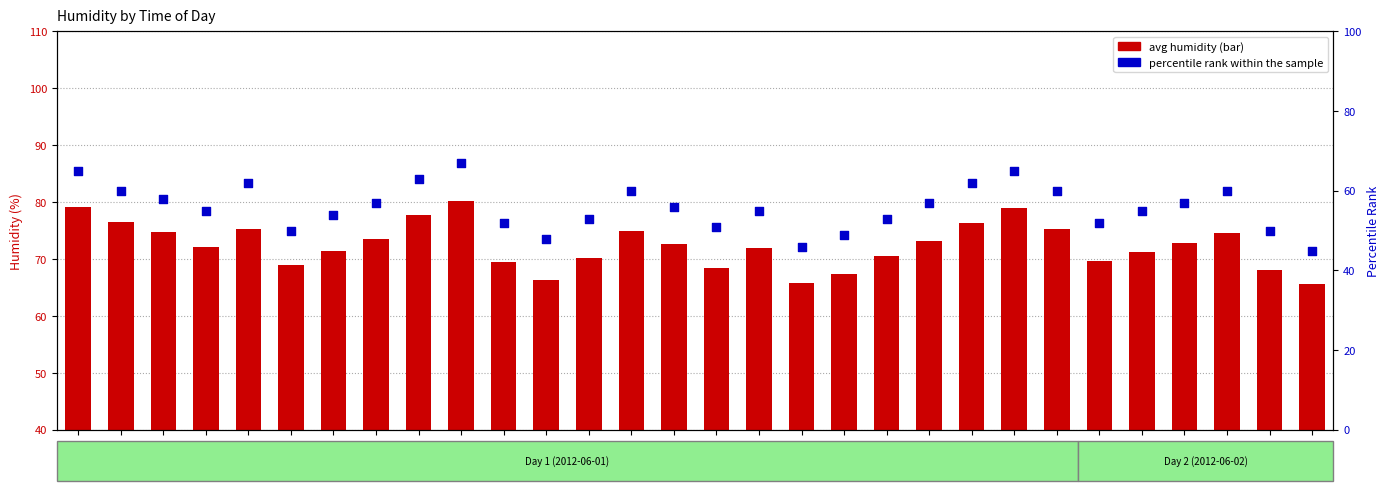

At which category is the sum across all series the highest?

09:00